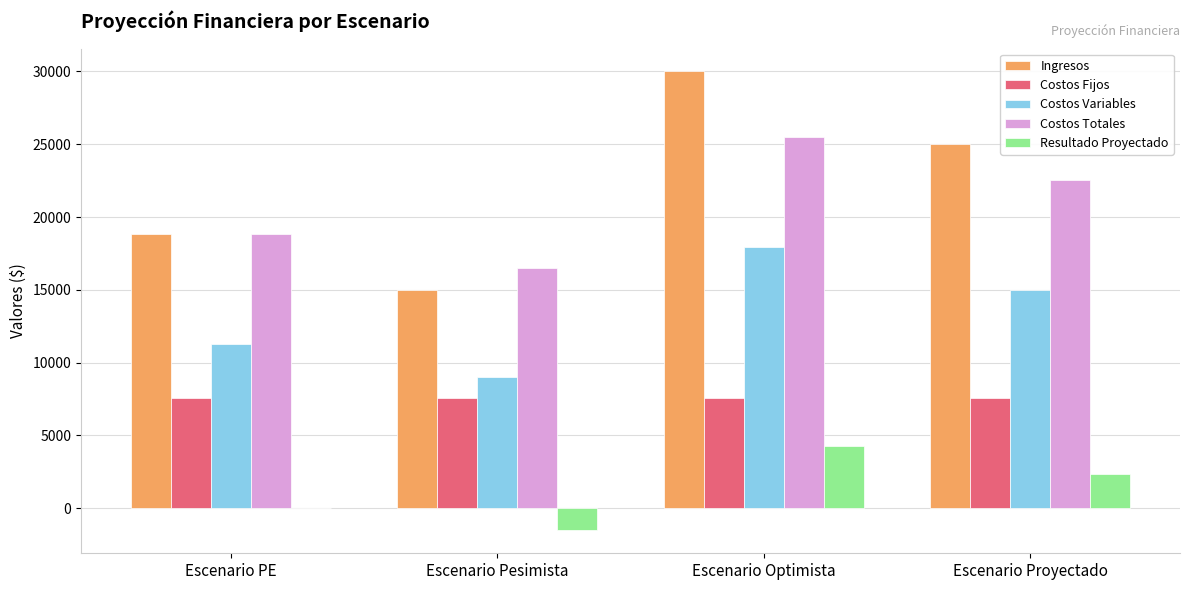

What is the approximate value of Ingresos at Escenario Proyectado?

25000.0